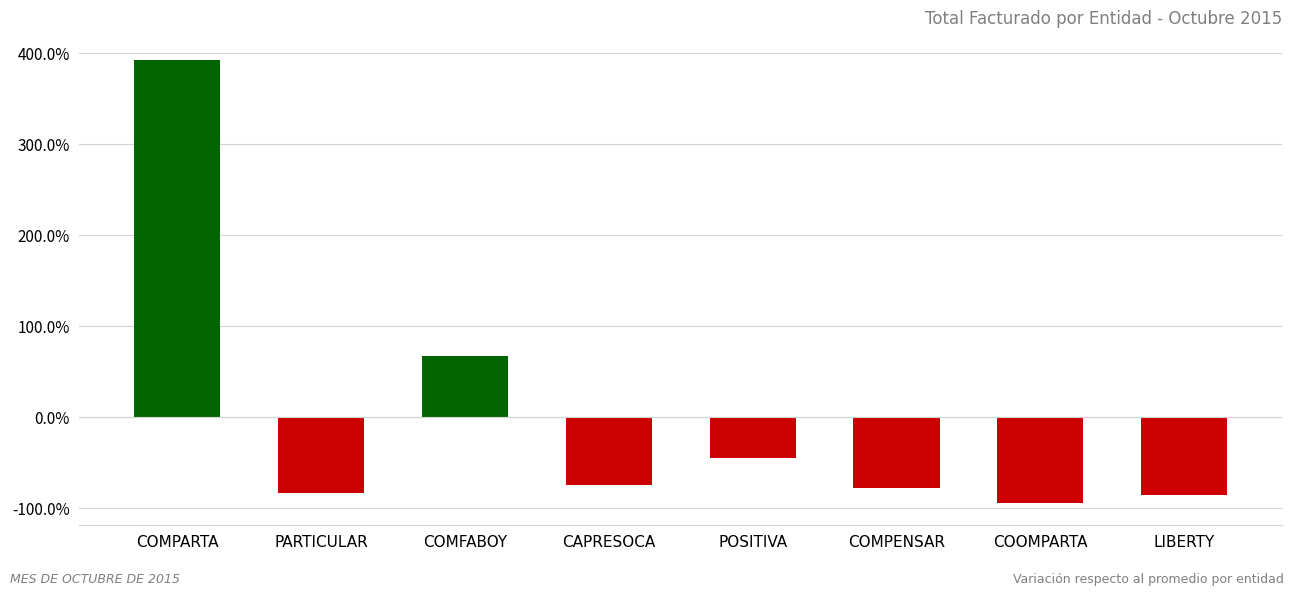

Count the number of values greater than 0.

2